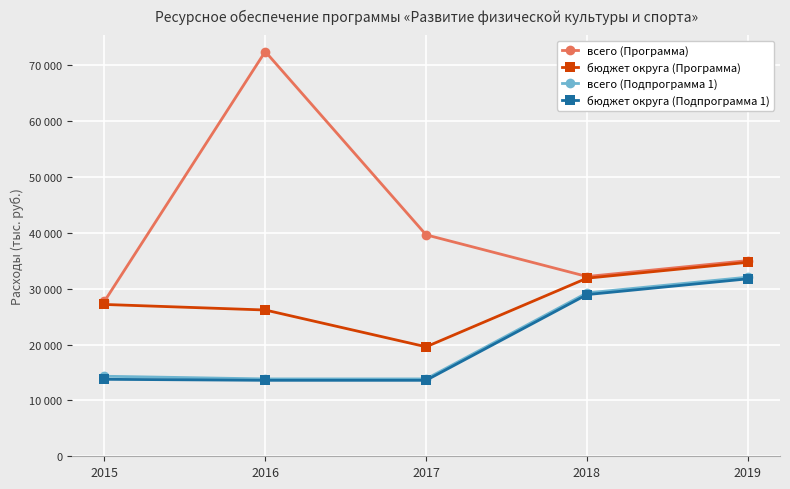

What is the minimum value shown in the chart?

13600.0